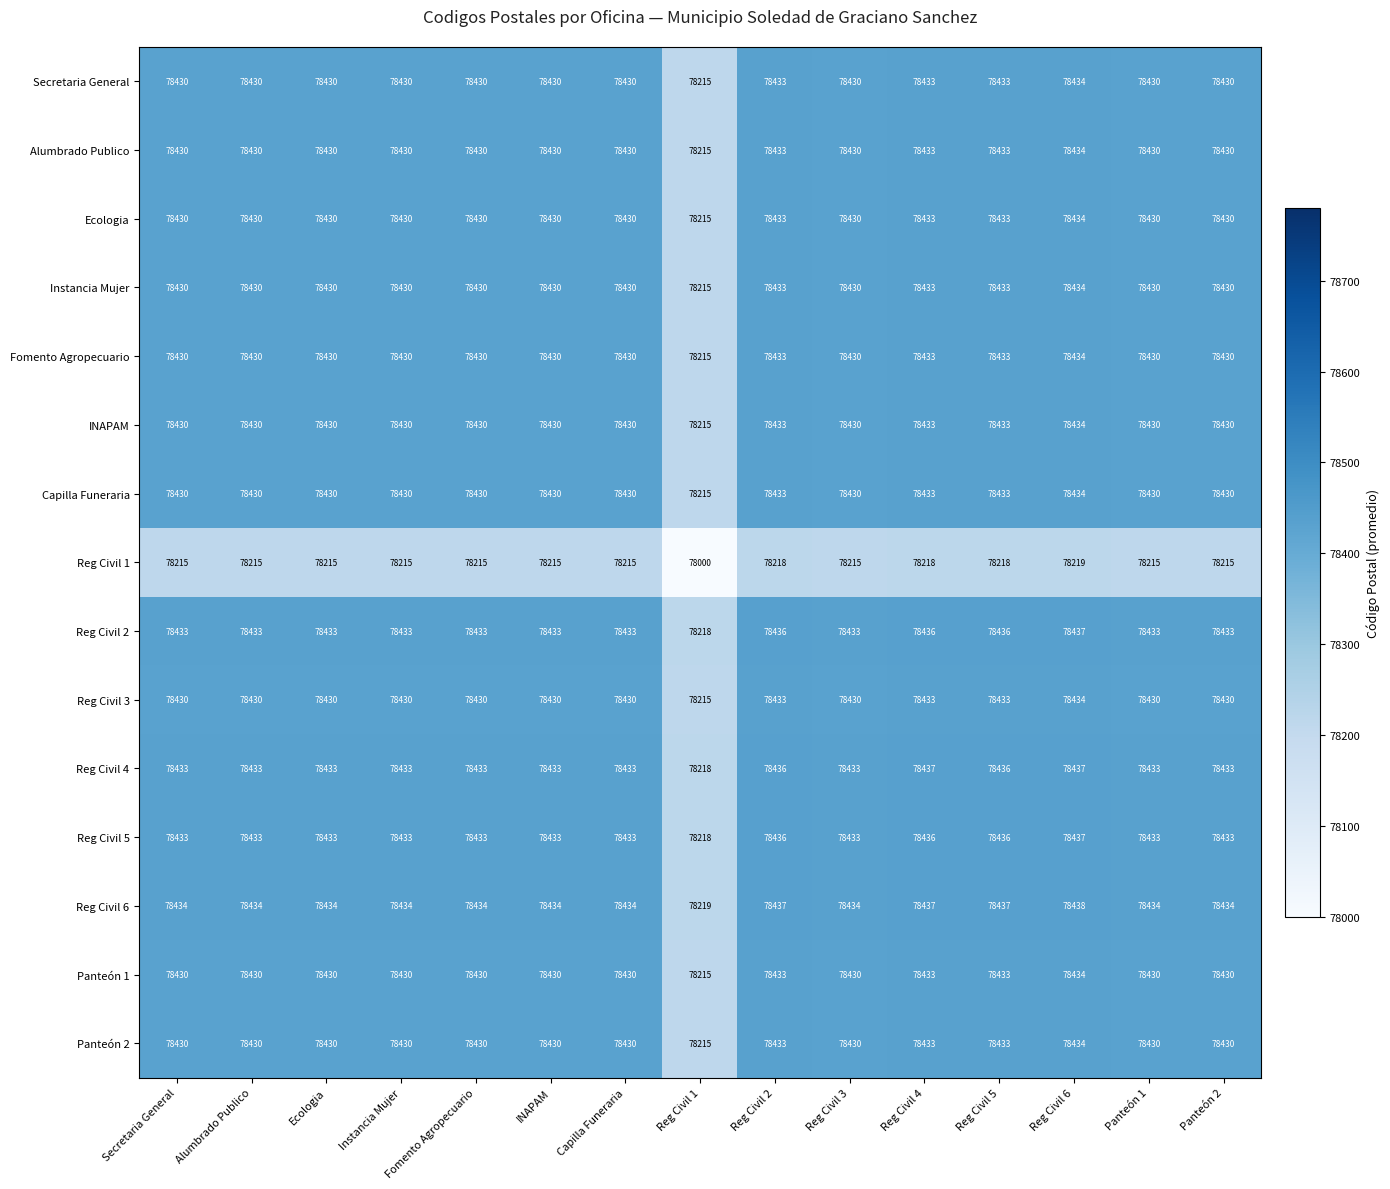

True or false: Secretaria General has a value of 78433.0 at Reg Civil 2.

True